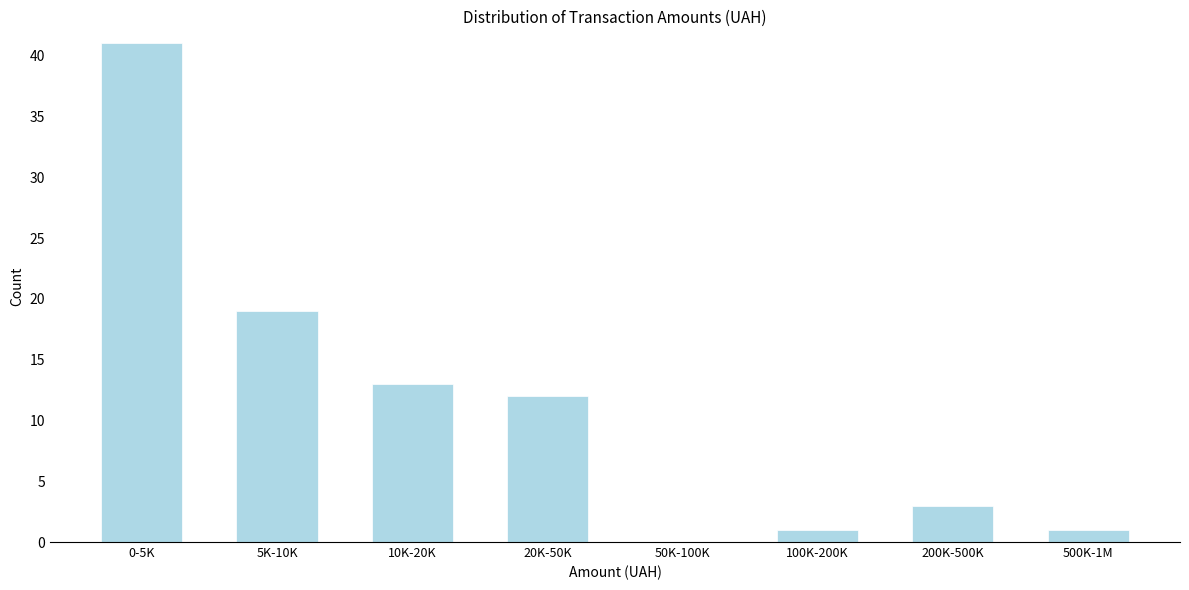

Reading left to right, list all the values displayed in this chart.

0-5K=41	5K-10K=19	10K-20K=13	20K-50K=12	50K-100K=0	100K-200K=1	200K-500K=3	500K-1M=1